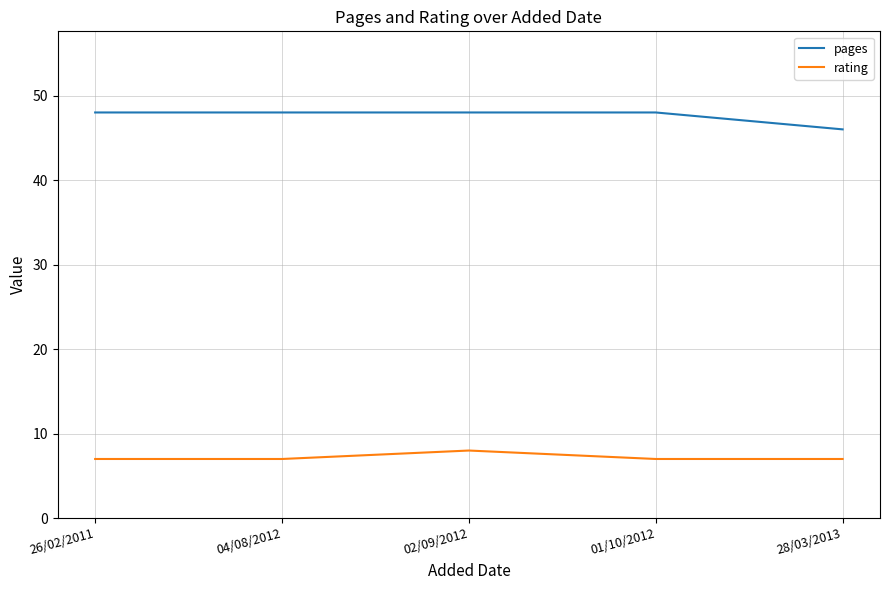

What position from the right is 26/02/2011?

5